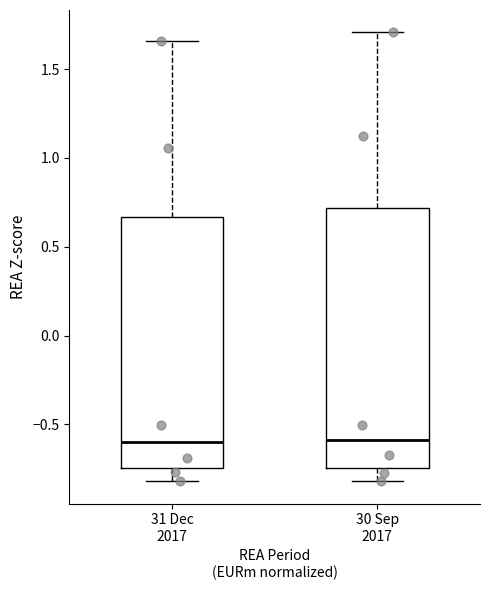

Reading left to right, read every box against the y-axis: the position of its median line, the range the box covers, and the ends of its whiskers. The values are not printed on the chart, so give them approximately, as read against the axis.

31 Dec 2017: median -0.60, box -0.75 to 0.65, whiskers -0.80 to 1.65
30 Sep 2017: median -0.60, box -0.75 to 0.70, whiskers -0.80 to 1.70